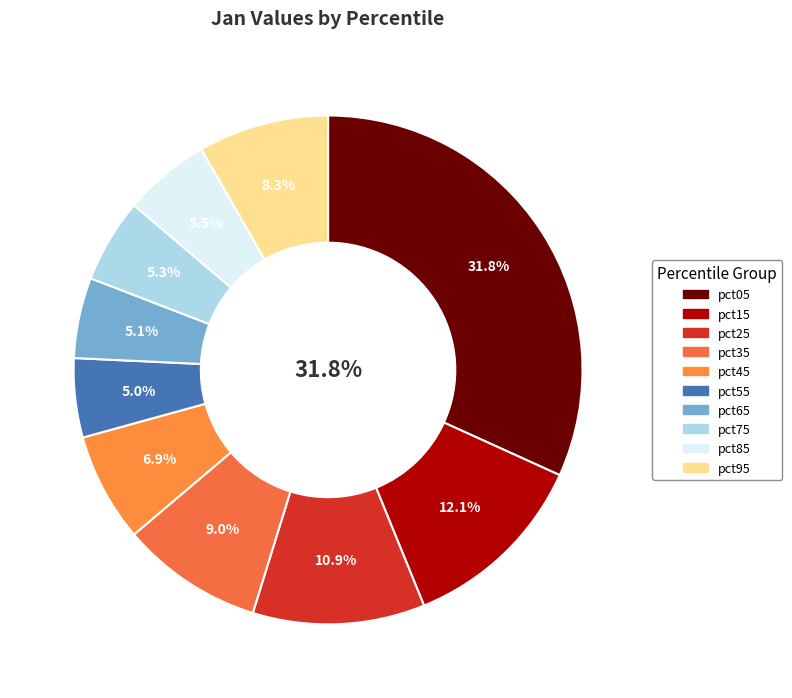

True or false: pct95 accounts for 8% of the total.

True